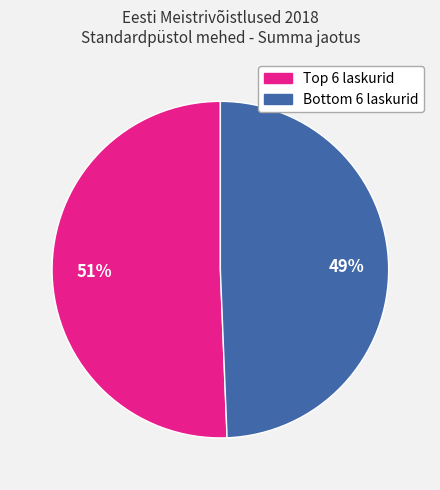

Is there any slice that represents more than half of the pie?

Yes